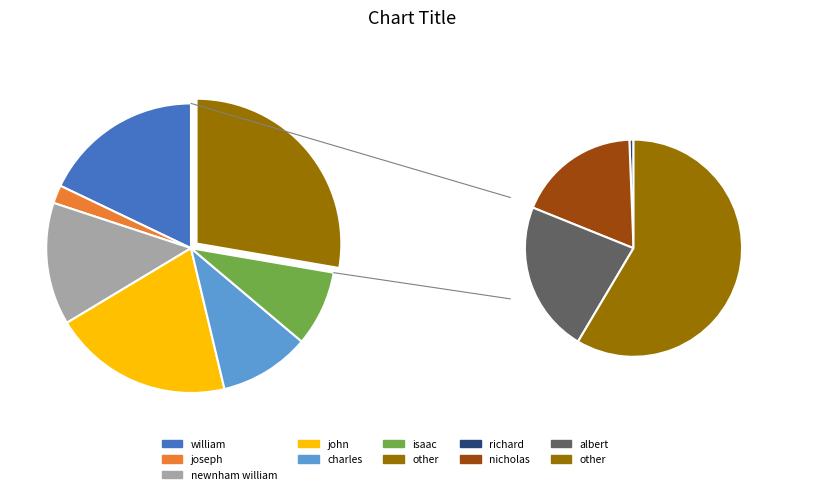

What percentage do joseph and newnham william together represent?

15.7%